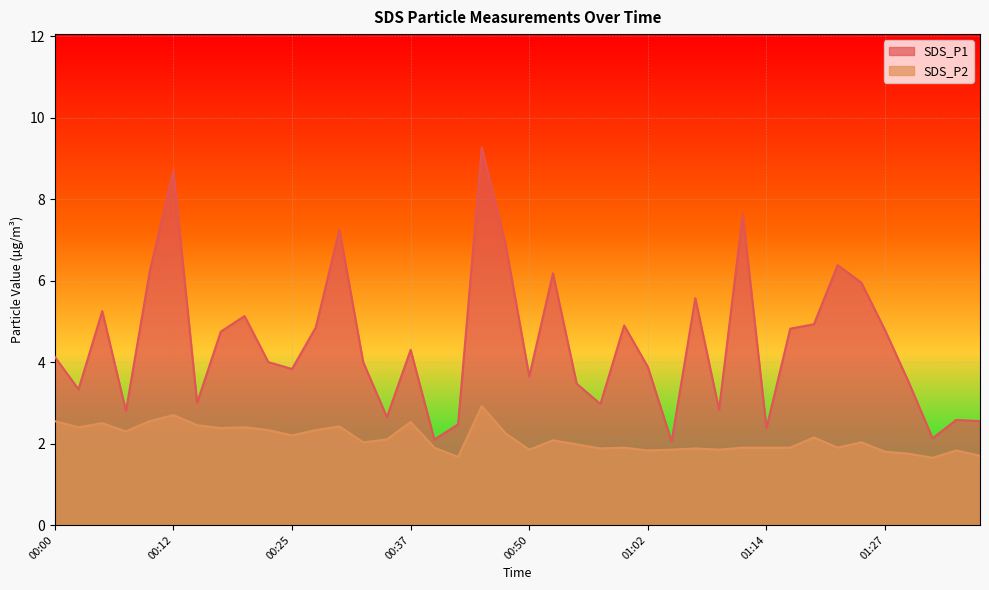

True or false: SDS_P1 and SDS_P2 cross at least once.

False